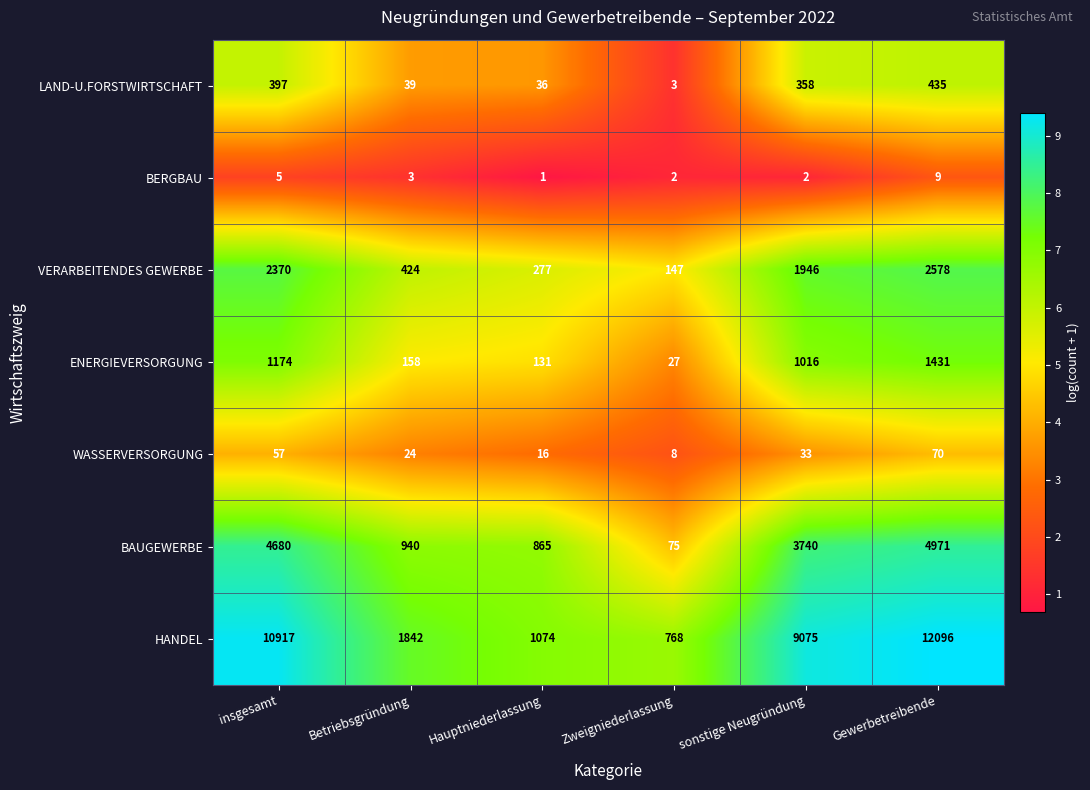

What is the difference between the VERARBEITENDES GEWERBE values at Zweigniederlassung and sonstige Neugründung?

1799